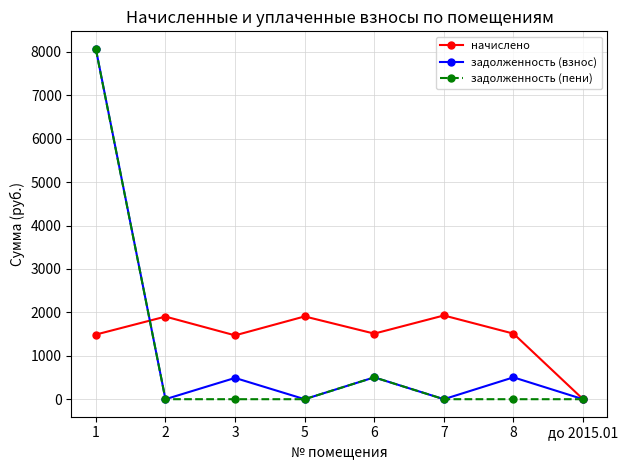

Where is the first local minimum for задолженность (взнос)?

2